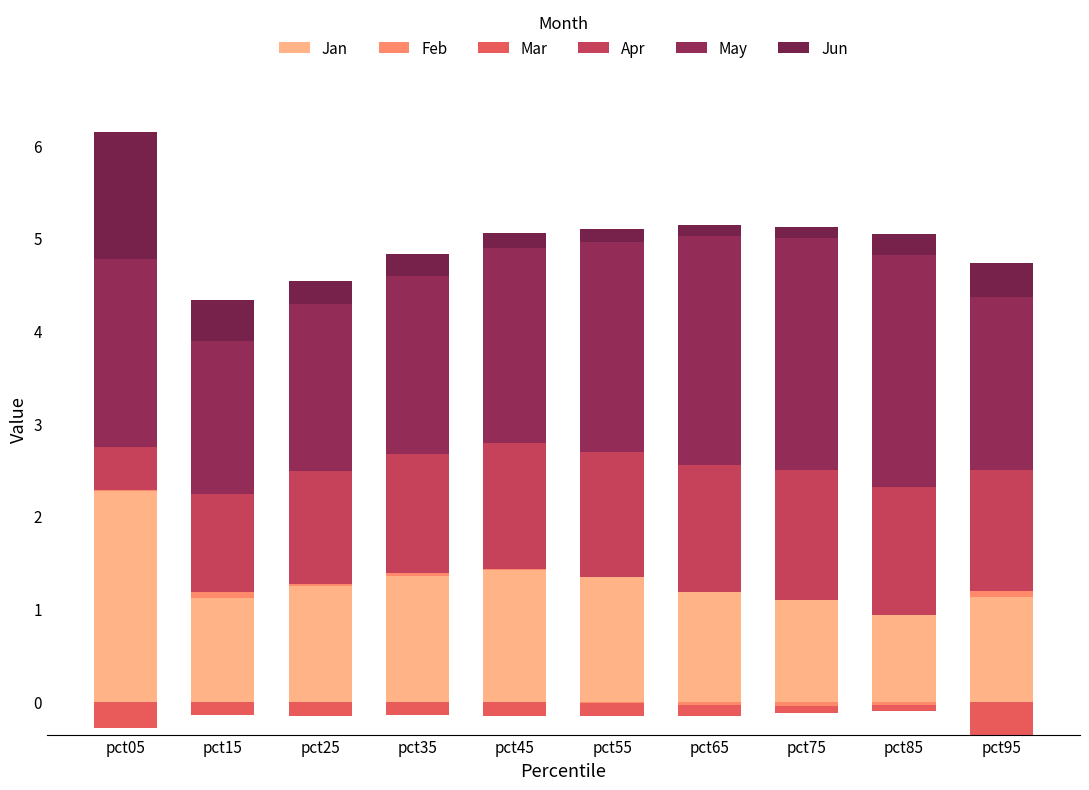

What are all the series names shown in the legend?

Jan, Feb, Mar, Apr, May, Jun